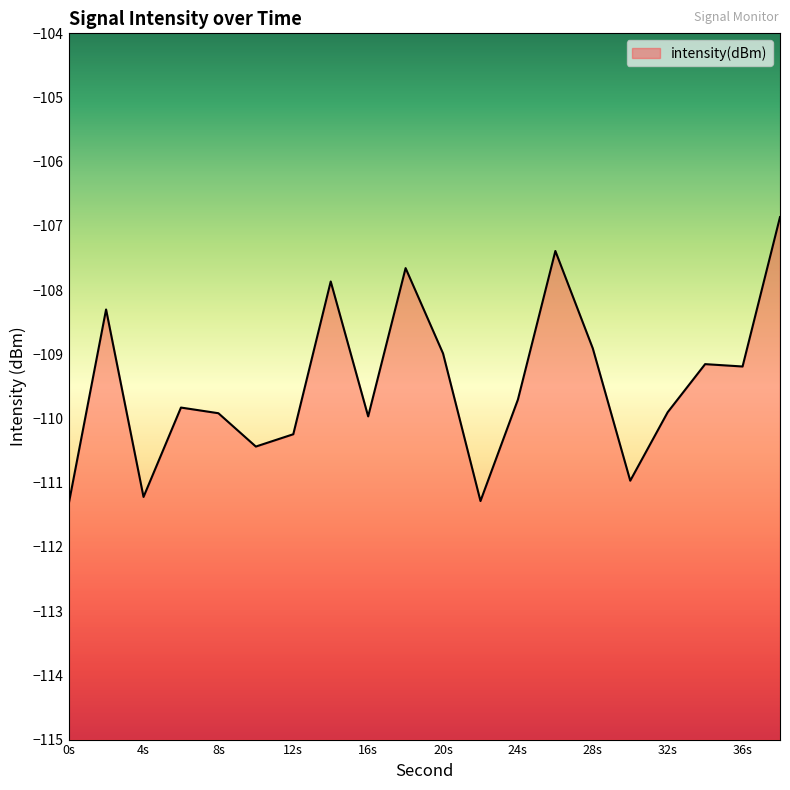

Reading left to right, list all the values displayed in this chart.

0=-111.3	2=-108.3	4=-111.2	6=-109.8	8=-109.9	10=-110.4	12=-110.2	14=-107.9	16=-110.0	18=-107.7	20=-109.0	22=-111.3	24=-109.7	26=-107.4	28=-108.9	30=-111.0	32=-109.9	34=-109.2	36=-109.2	38=-106.9